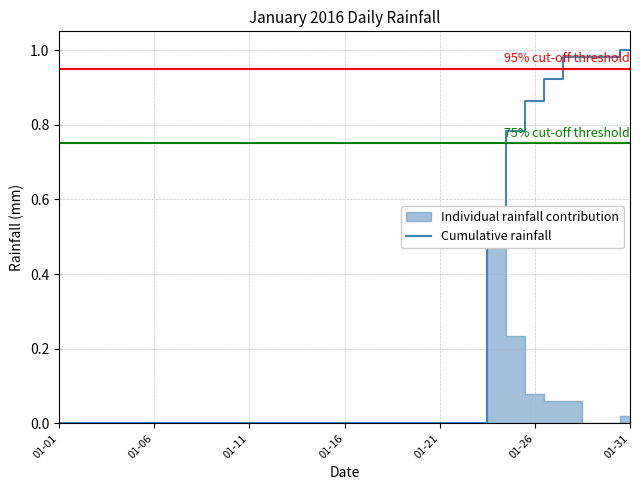

The Cumulative rainfall series shows 0.0 at 01-06. True or false?

True